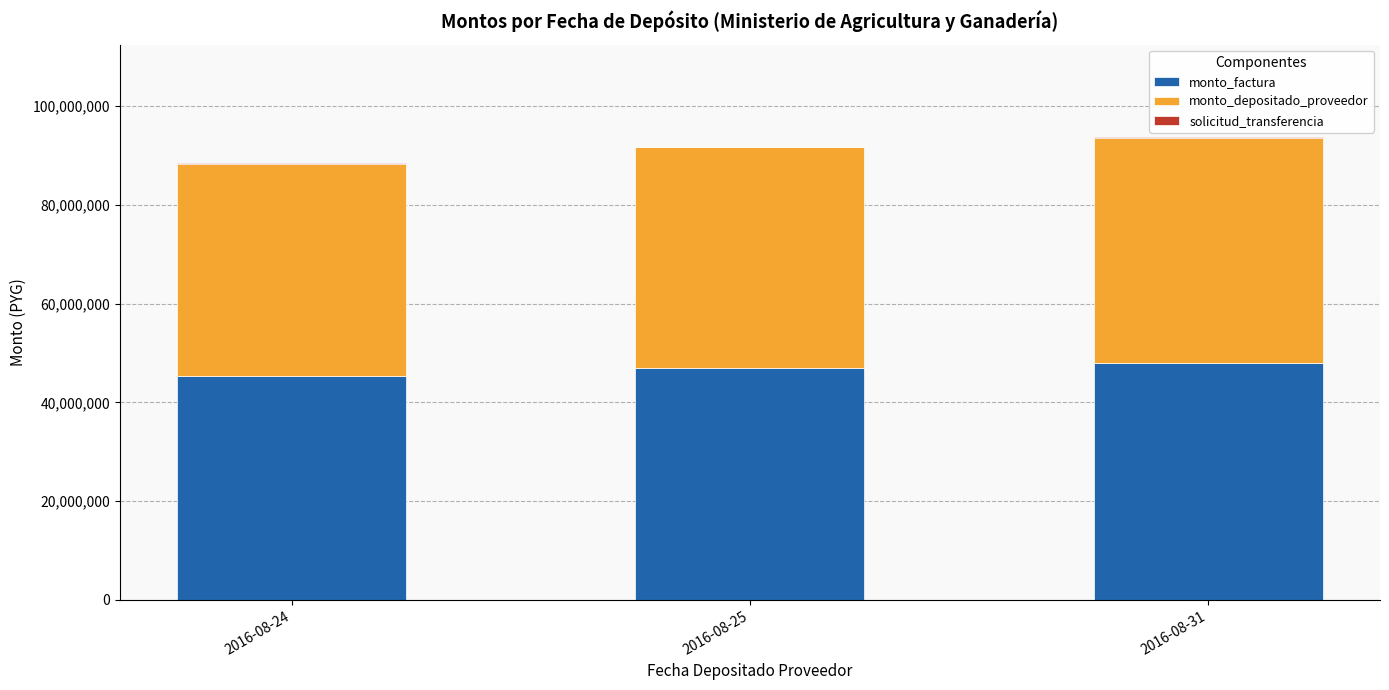

The value of monto_factura at 2016-08-31 is 48000000. True or false?

True